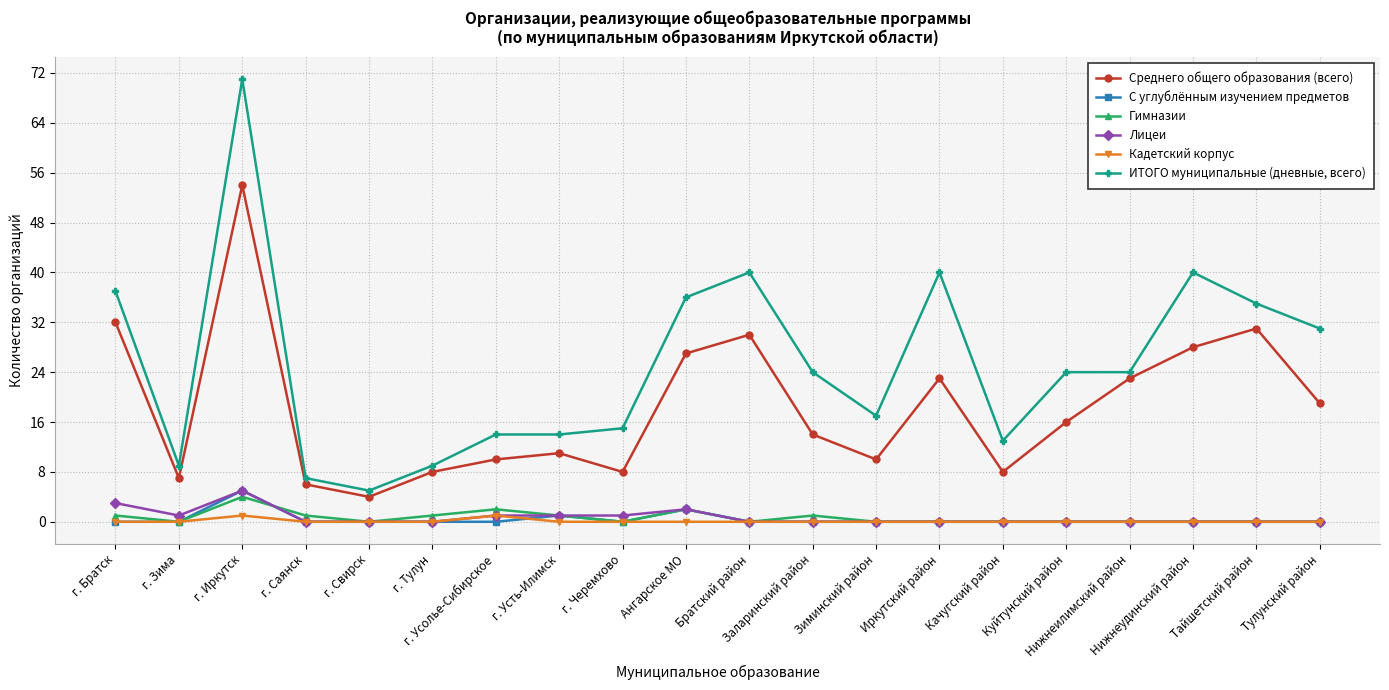

True or false: ИТОГО муниципальные (дневные, всего) has a value of 49 at г. Братск.

False